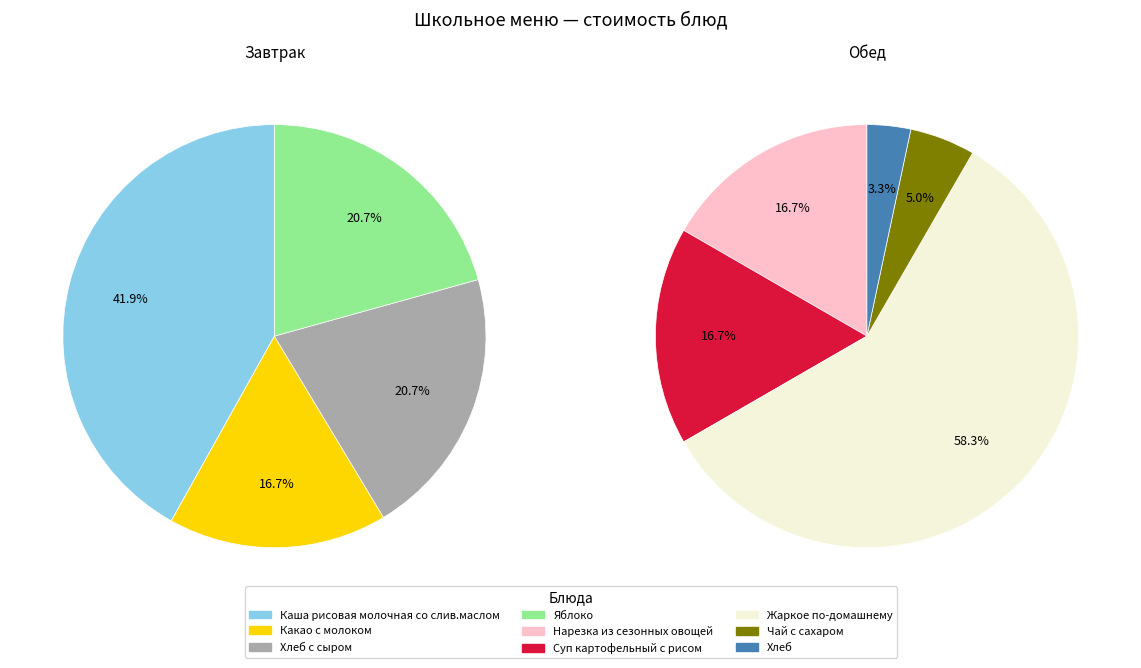

Which category has the biggest portion of the pie?

Жаркое по-домашнему